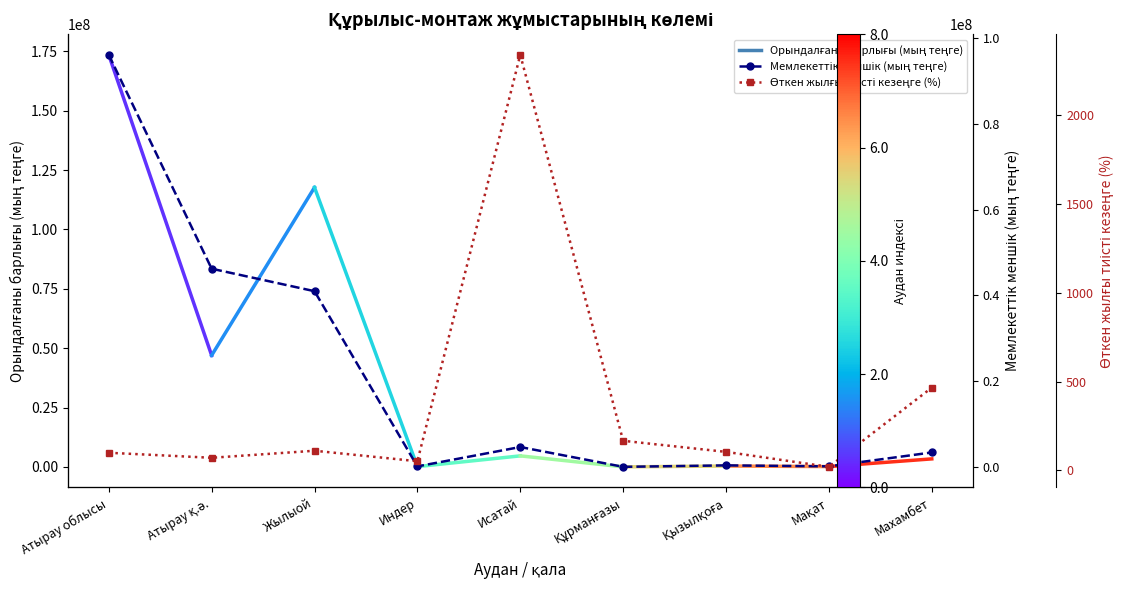

What is the value of the Мемлекеттік меншік (мың теңге) point at the 5th from the left?

4673443.0